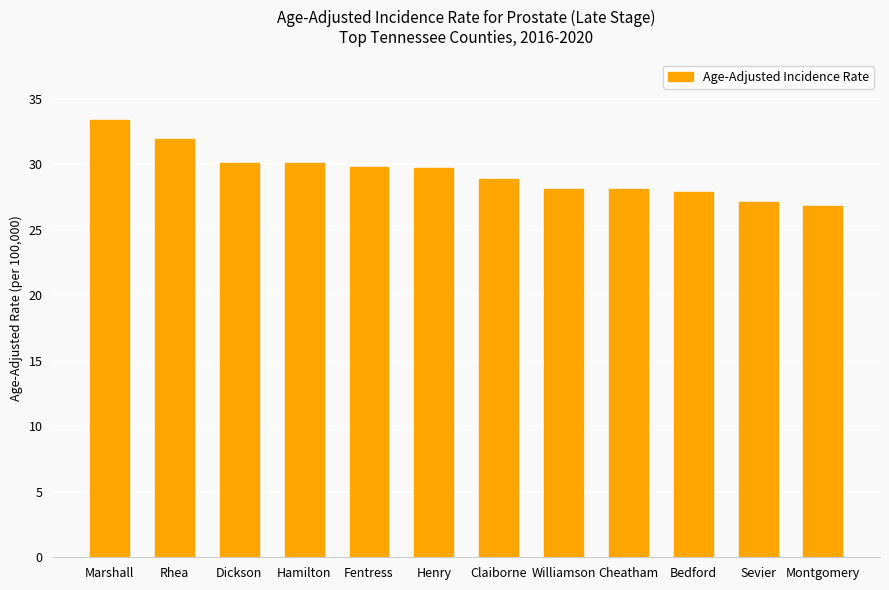

How many bars are there in total?

12